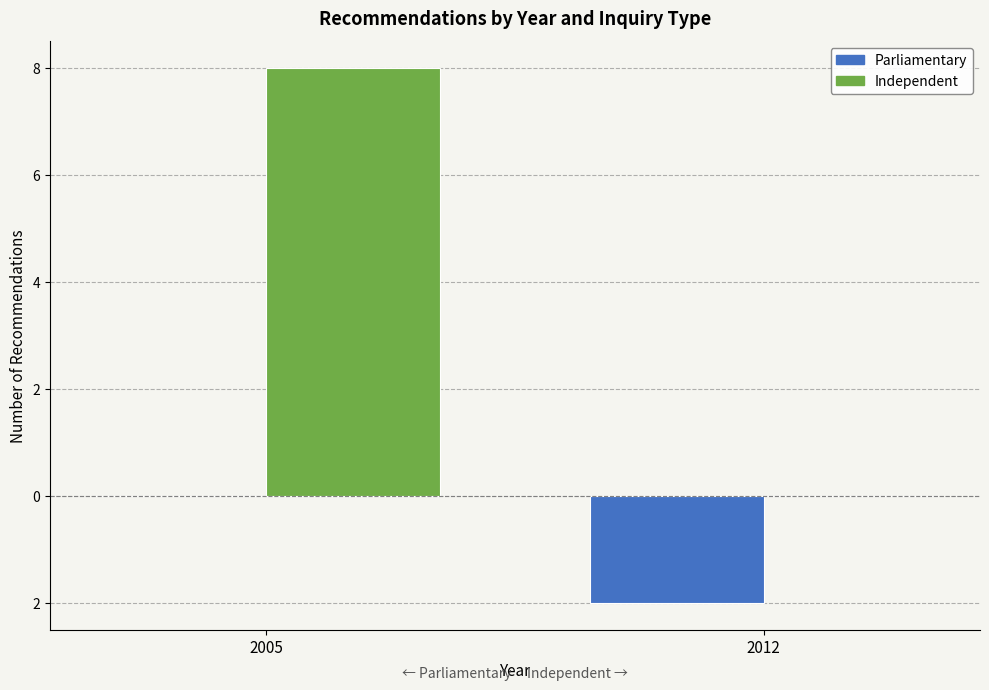

Is it true that Parliamentary equals 0 at 2005?

True